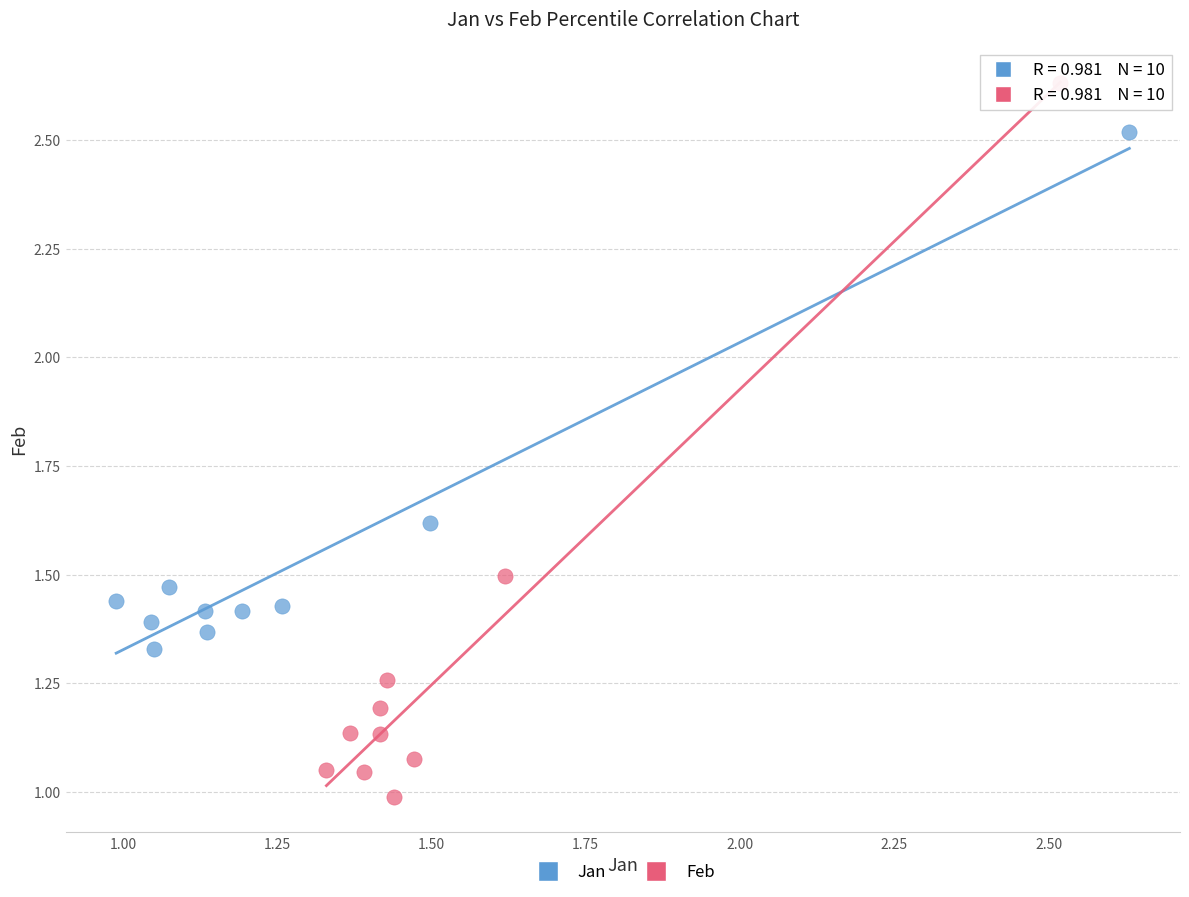

Which series contains the lowest Y value?

Feb